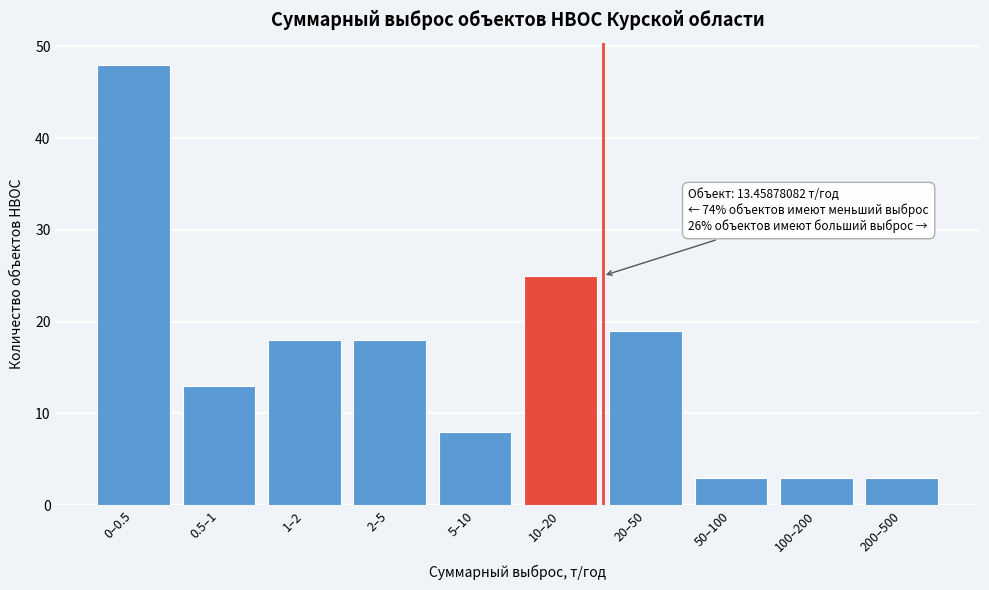

Reading left to right, list all the values displayed in this chart.

0–0.5=48	0.5–1=13	1–2=18	2–5=18	5–10=8	10–20=25	20–50=19	50–100=3	100–200=3	200–500=3